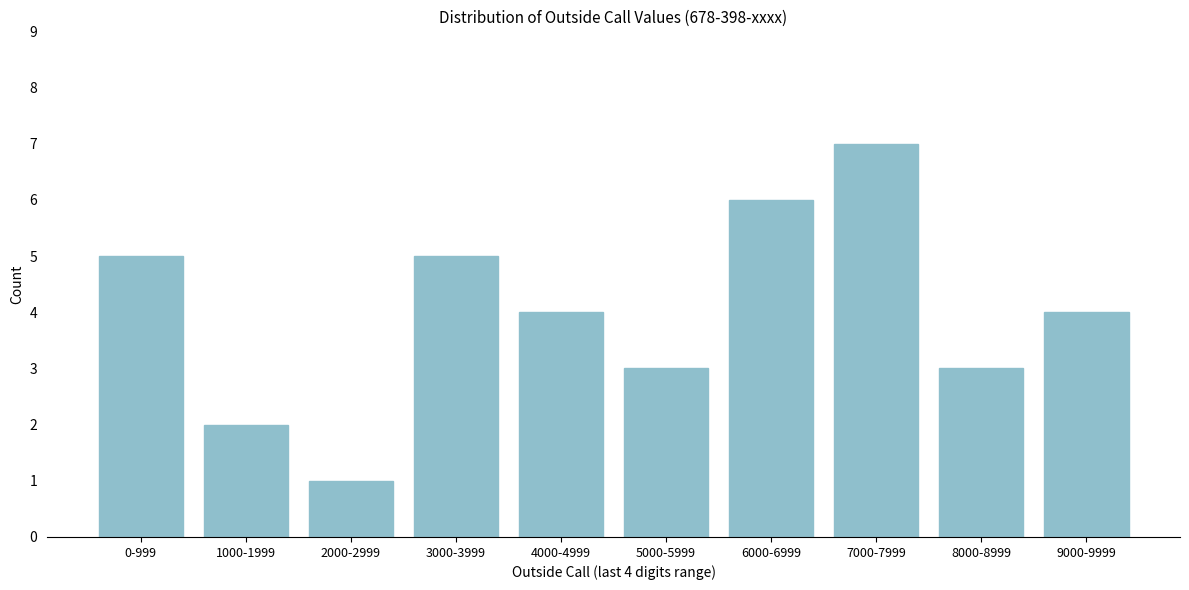

Reading left to right, what are all the values shown in this chart?

5	2	1	5	4	3	6	7	3	4